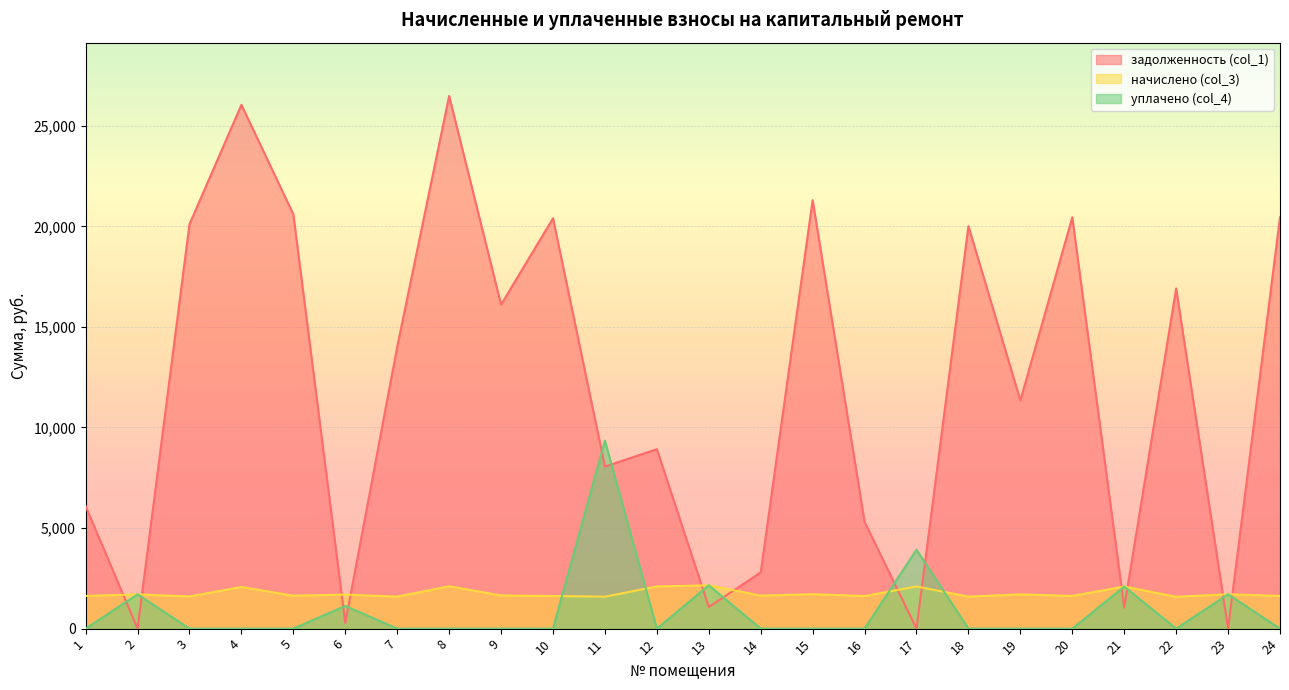

The value of начислено (col_3) at 10 is 1622.4. True or false?

True